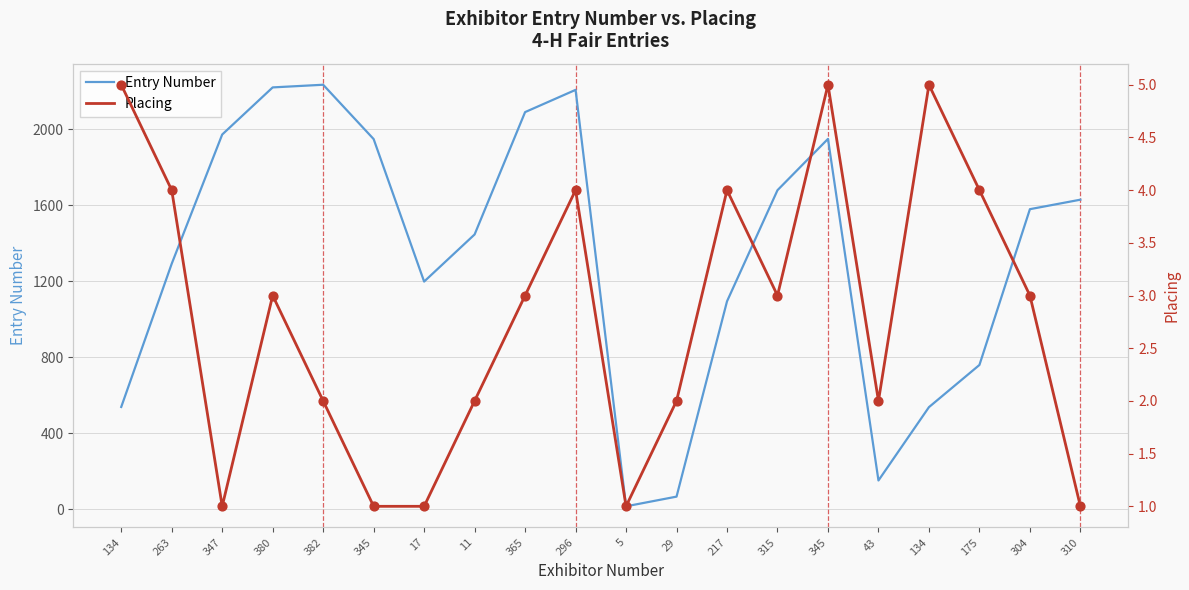

Which series reaches the minimum Y coordinate?

Placing